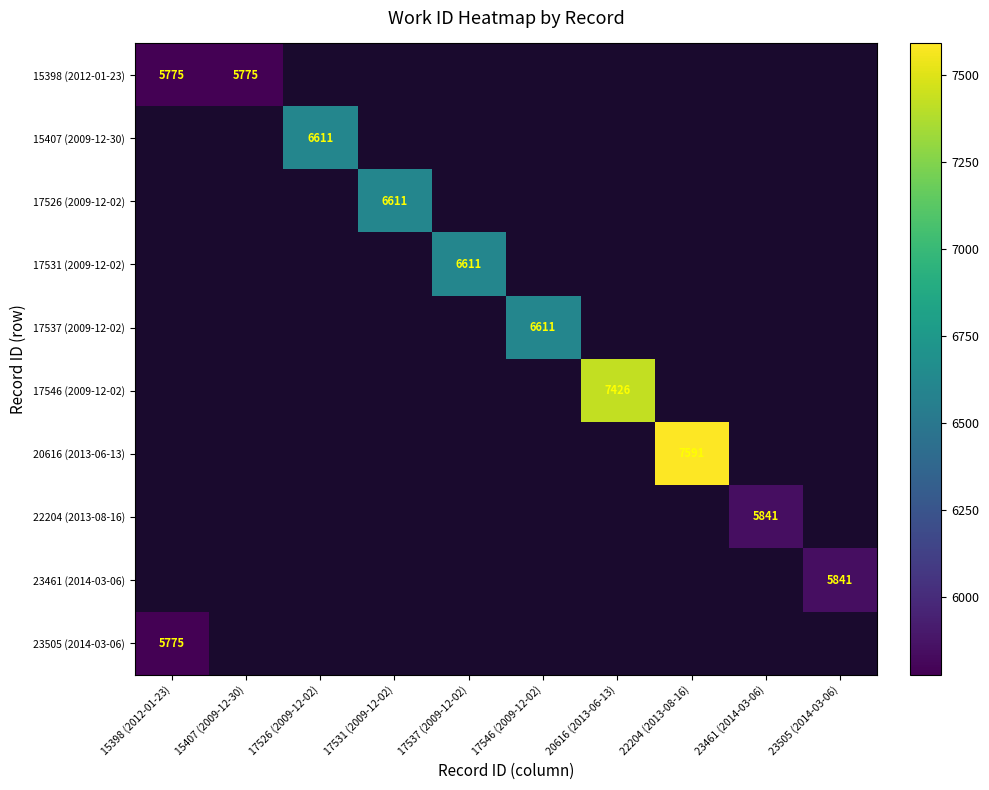

True or false: 15398 (2012-01-23) has a value of 1335 at 15407 (2009-12-30).

False